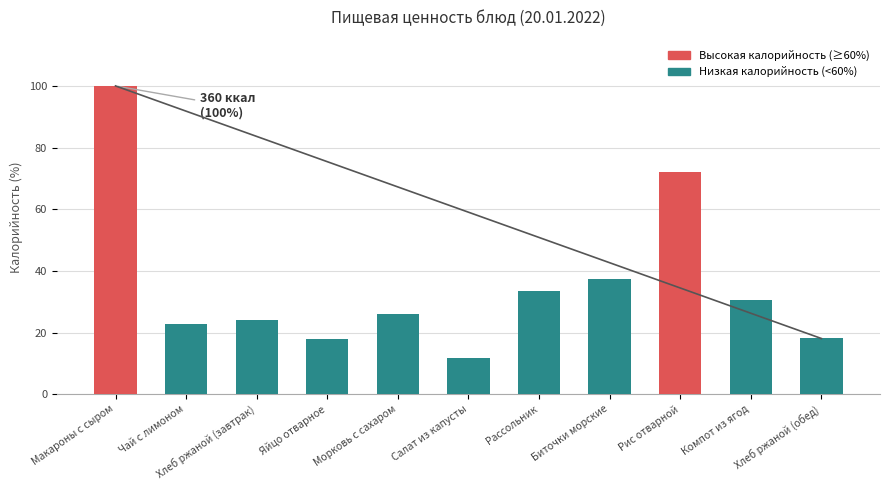

What is the difference between the values at Рассольник and Морковь с сахаром?

7.5